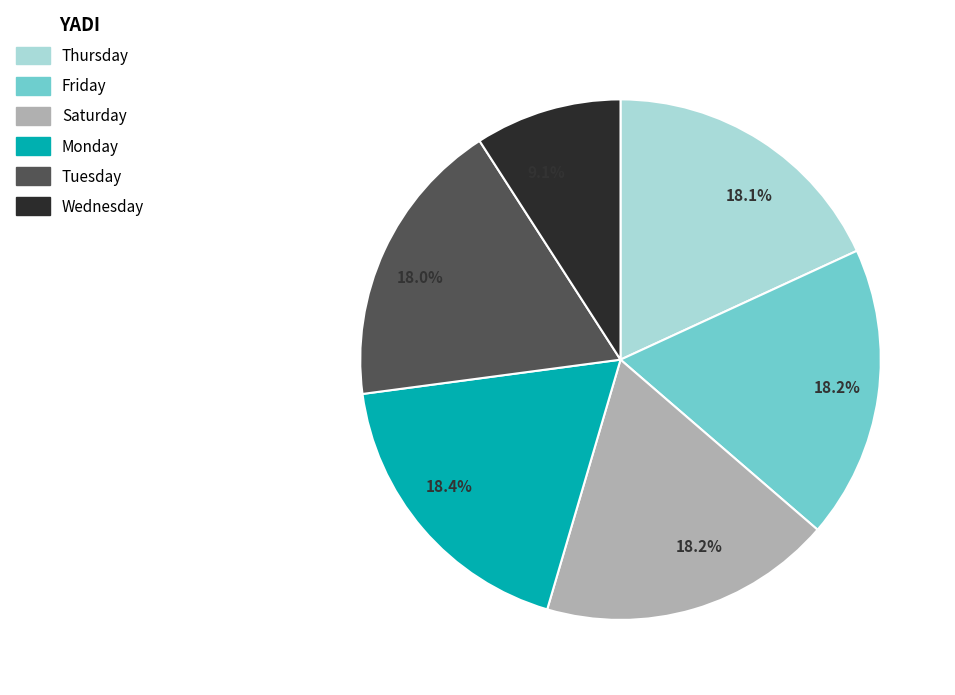

Is there a majority slice in this chart?

No